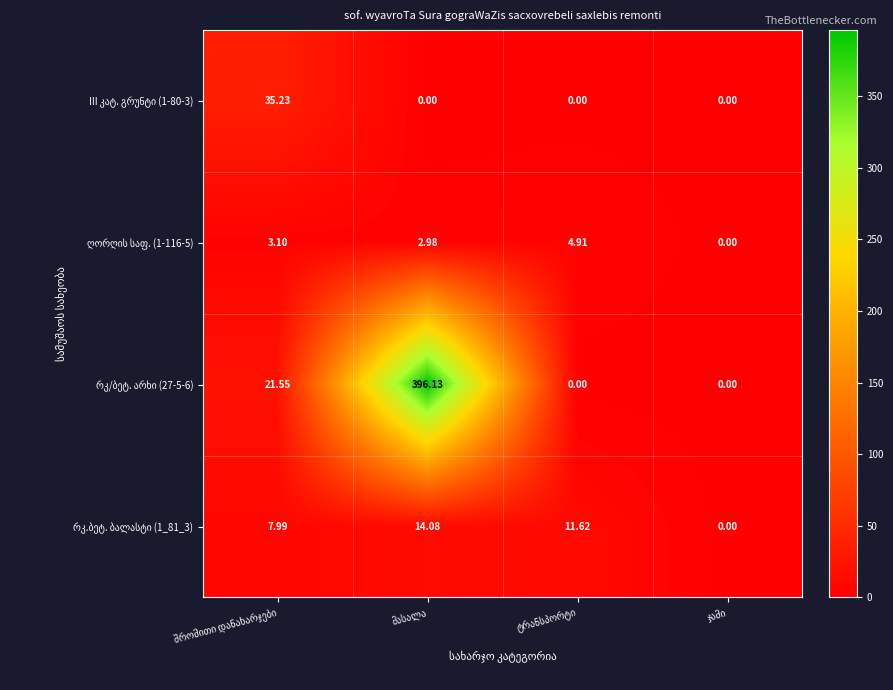

The III კატ. გრუნტი (1-80-3) series shows 35.2 at შრომითი დანახარჯები. True or false?

True